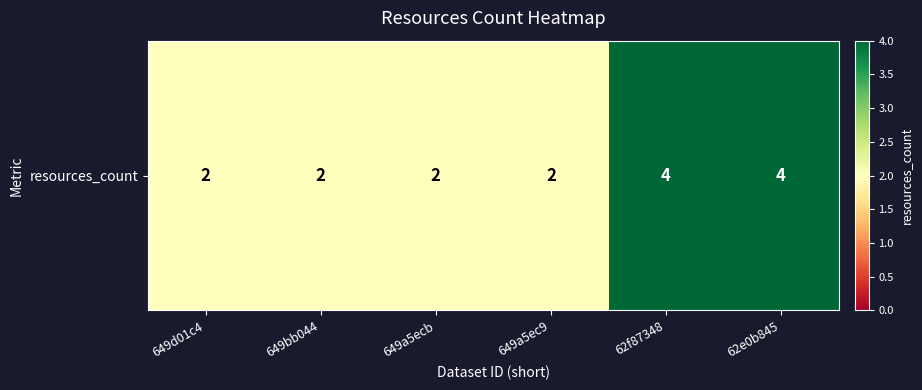

Reading right to left, extract all data points from this chart.

62e0b845=4	62f87348=4	649a5ec9=2	649a5ecb=2	649bb044=2	649d01c4=2